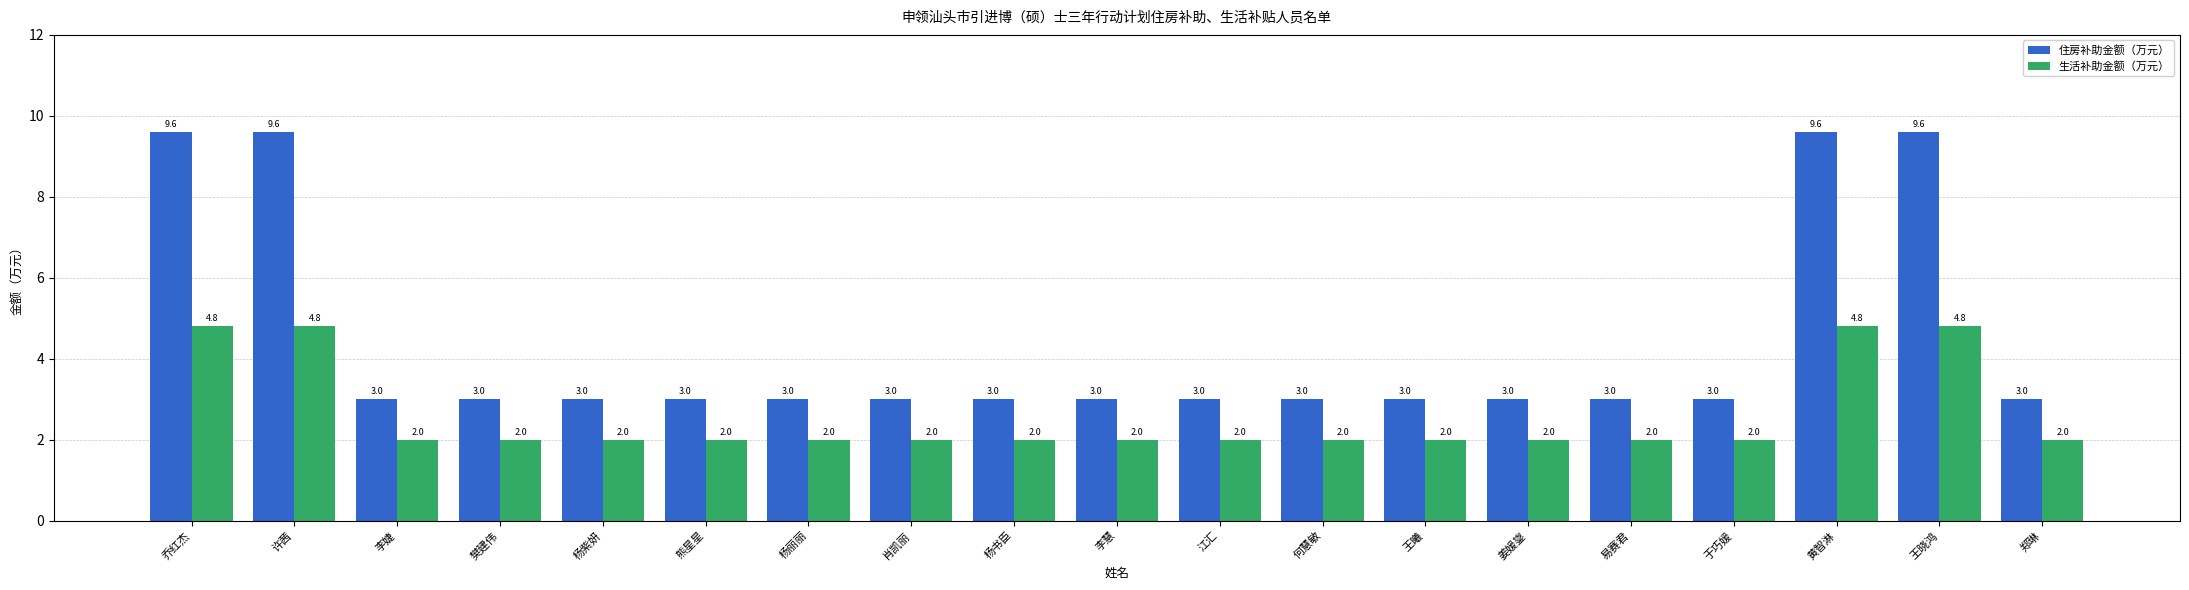

Reading left to right, list all the values displayed in this chart.

住房补助金额（万元）: 乔红杰=9.6	许茜=9.6	李婕=3.0	樊建伟=3.0	杨紫妍=3.0	熊星星=3.0	杨丽丽=3.0	肖凯丽=3.0	杨书臣=3.0	李慧=3.0	江汇=3.0	何慧敏=3.0	王曦=3.0	姜媛鋆=3.0	易赛君=3.0	于巧媛=3.0	黄智淋=9.6	王晓鸿=9.6	郑琳=3.0
生活补助金额（万元）: 乔红杰=4.8	许茜=4.8	李婕=2.0	樊建伟=2.0	杨紫妍=2.0	熊星星=2.0	杨丽丽=2.0	肖凯丽=2.0	杨书臣=2.0	李慧=2.0	江汇=2.0	何慧敏=2.0	王曦=2.0	姜媛鋆=2.0	易赛君=2.0	于巧媛=2.0	黄智淋=4.8	王晓鸿=4.8	郑琳=2.0